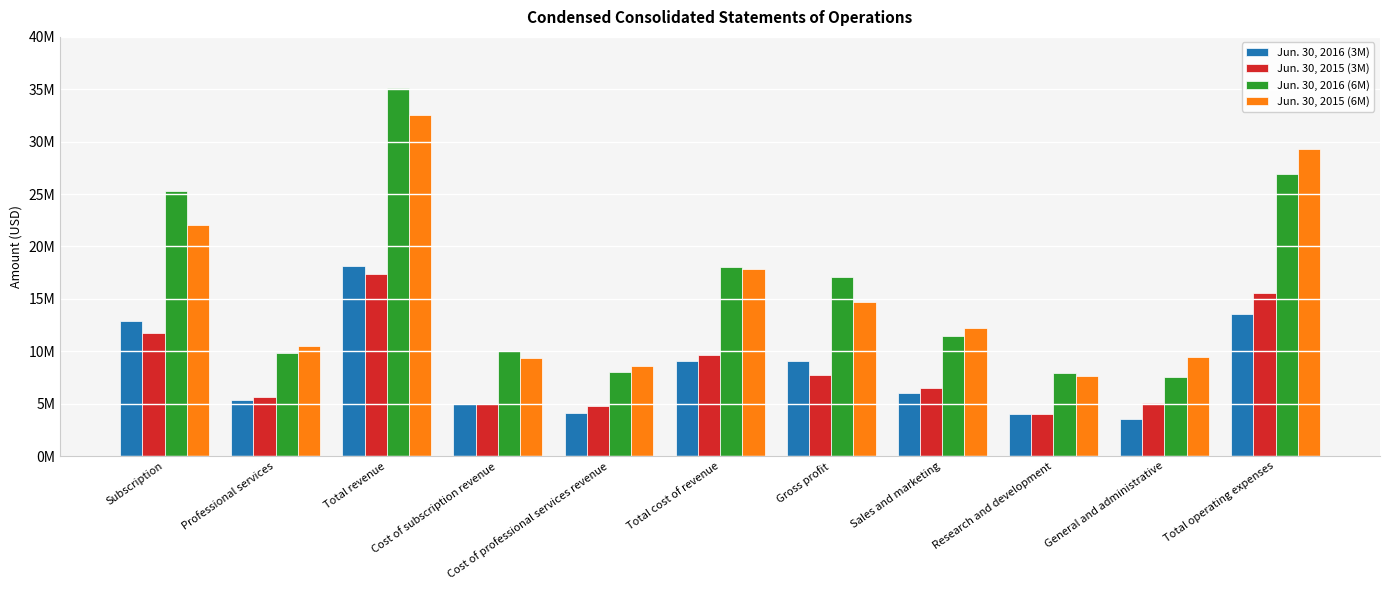

Are the bars horizontal?

No